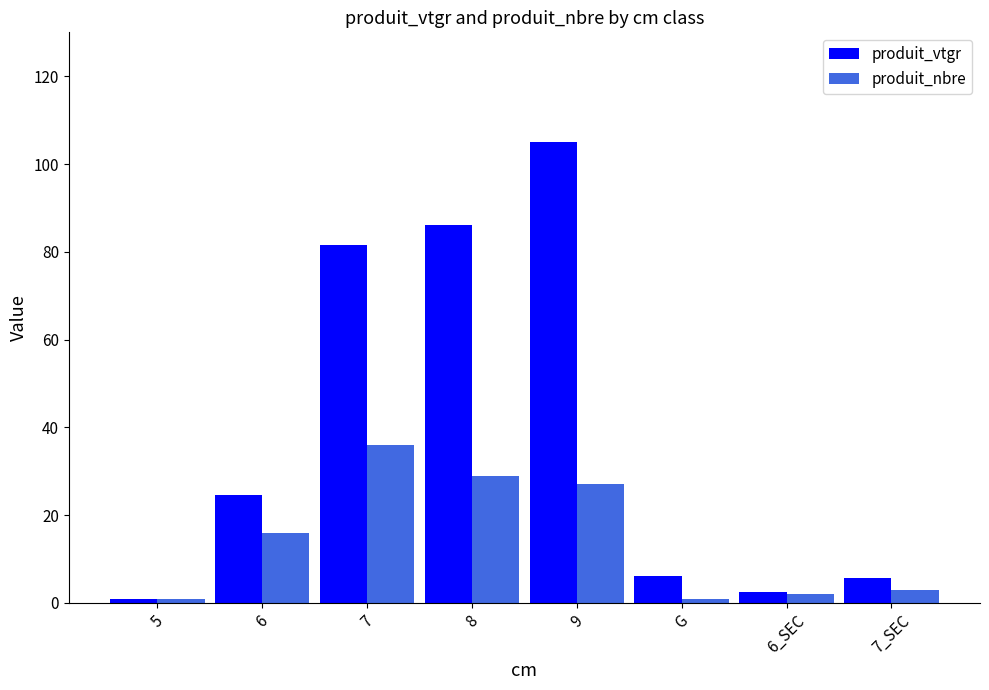

Between 5 and 6, which series saw the biggest shift?

produit_vtgr